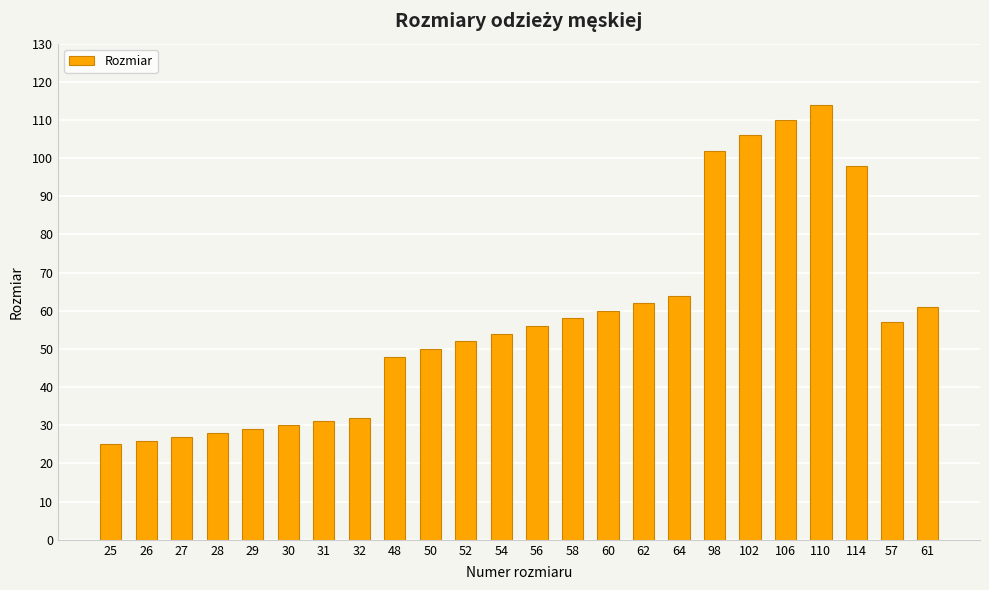

Count the number of data series in this chart.

1